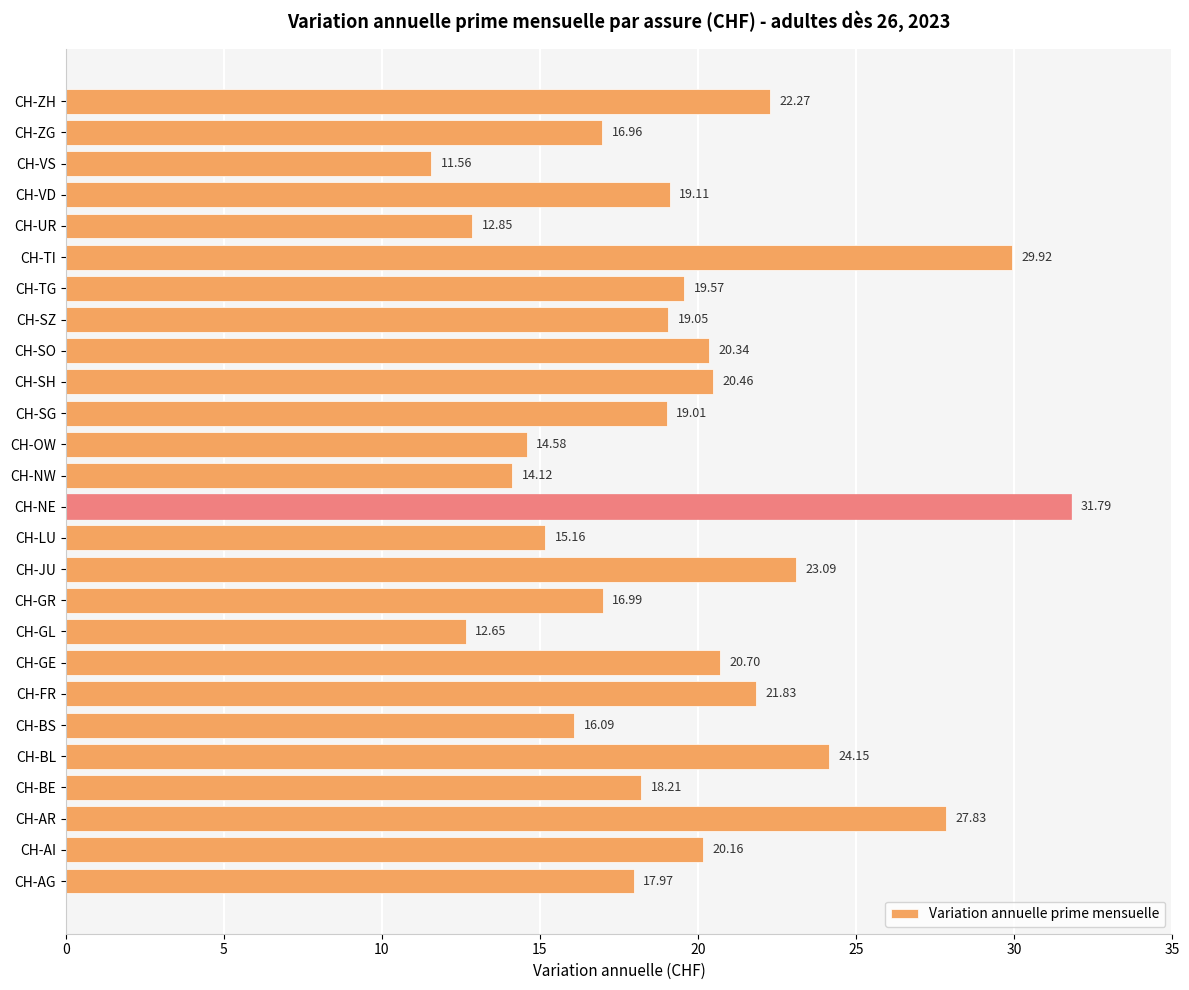

List the labels in order of value, smallest first.

CH-VS, CH-GL, CH-UR, CH-NW, CH-OW, CH-LU, CH-BS, CH-ZG, CH-GR, CH-AG, CH-BE, CH-SG, CH-SZ, CH-VD, CH-TG, CH-AI, CH-SO, CH-SH, CH-GE, CH-FR, CH-ZH, CH-JU, CH-BL, CH-AR, CH-TI, CH-NE